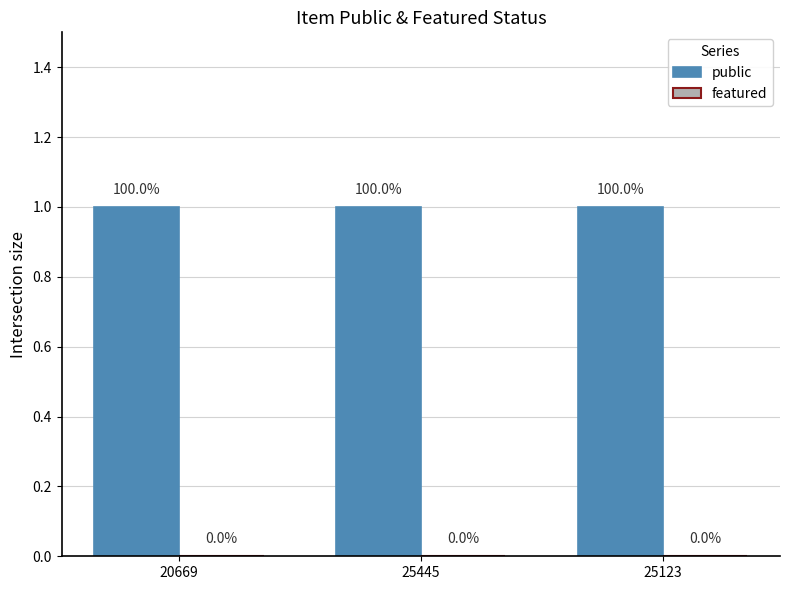

At which label does public reach its minimum?

20669